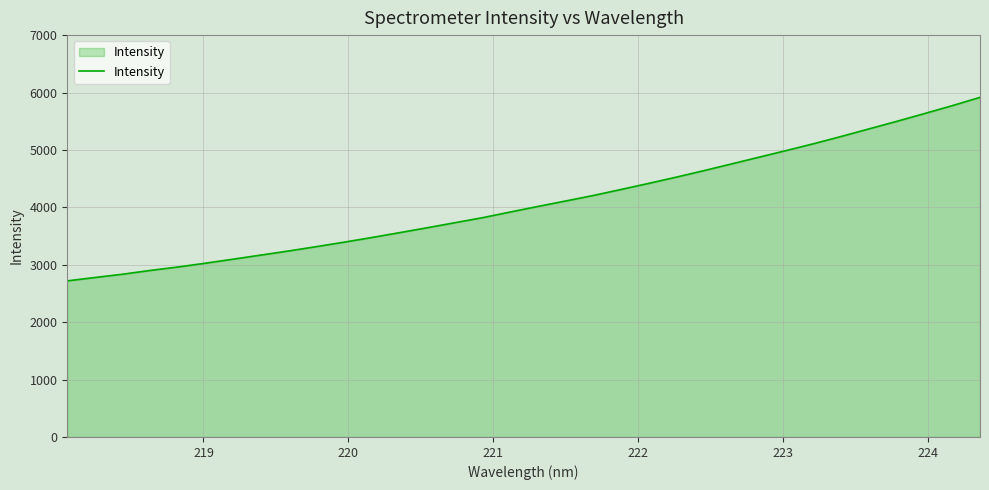

How many lines are shown in the chart?

1